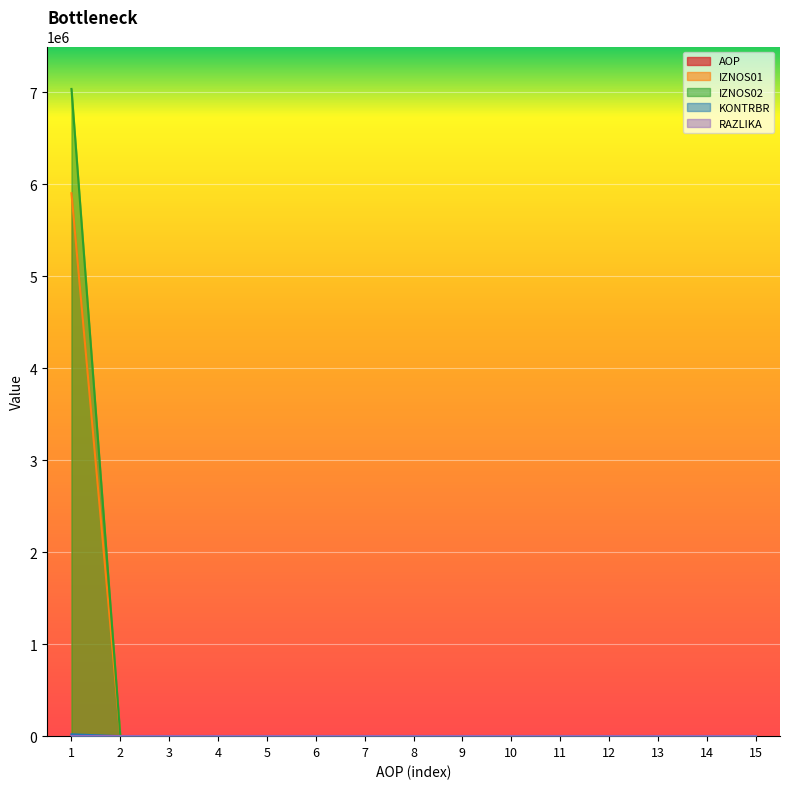

True or false: IZNOS02 has a value of 11225043.4 at 1.

False